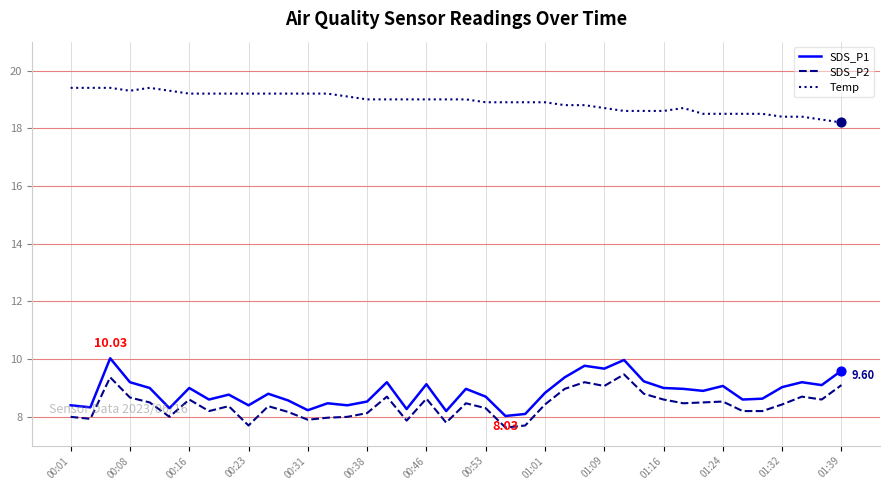

What is the difference between the maximum and minimum values in the SDS_P2 series?

1.8